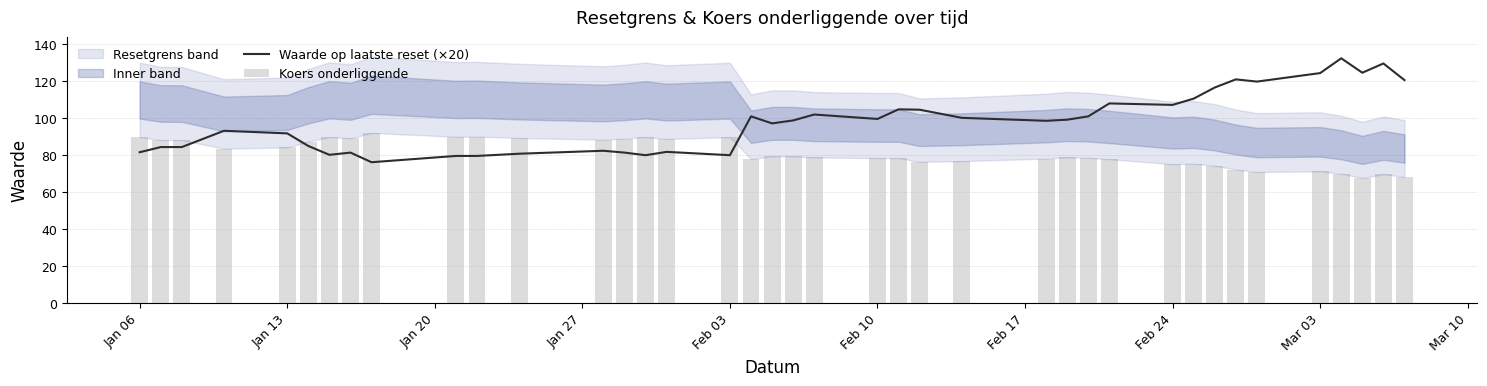

What is the sum of all Waarde op laatste reset (×20) values?

3817.8